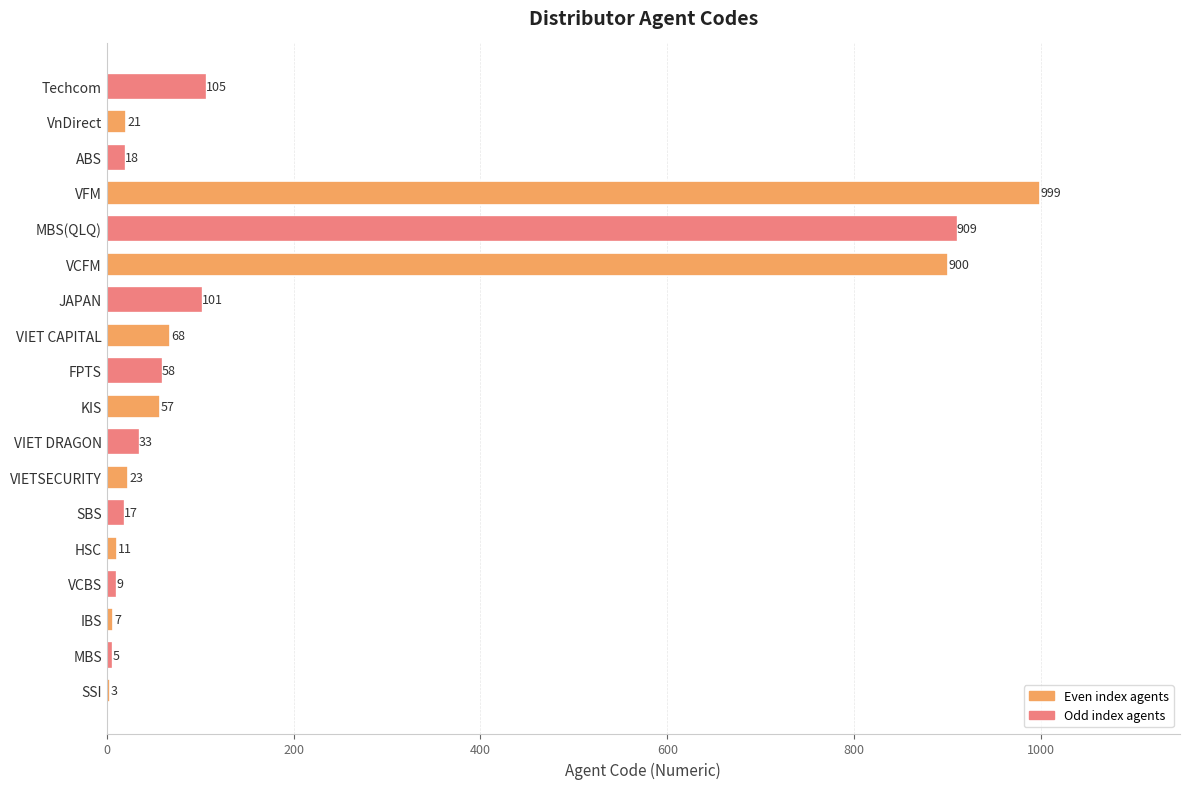

Are the bars horizontal?

Yes